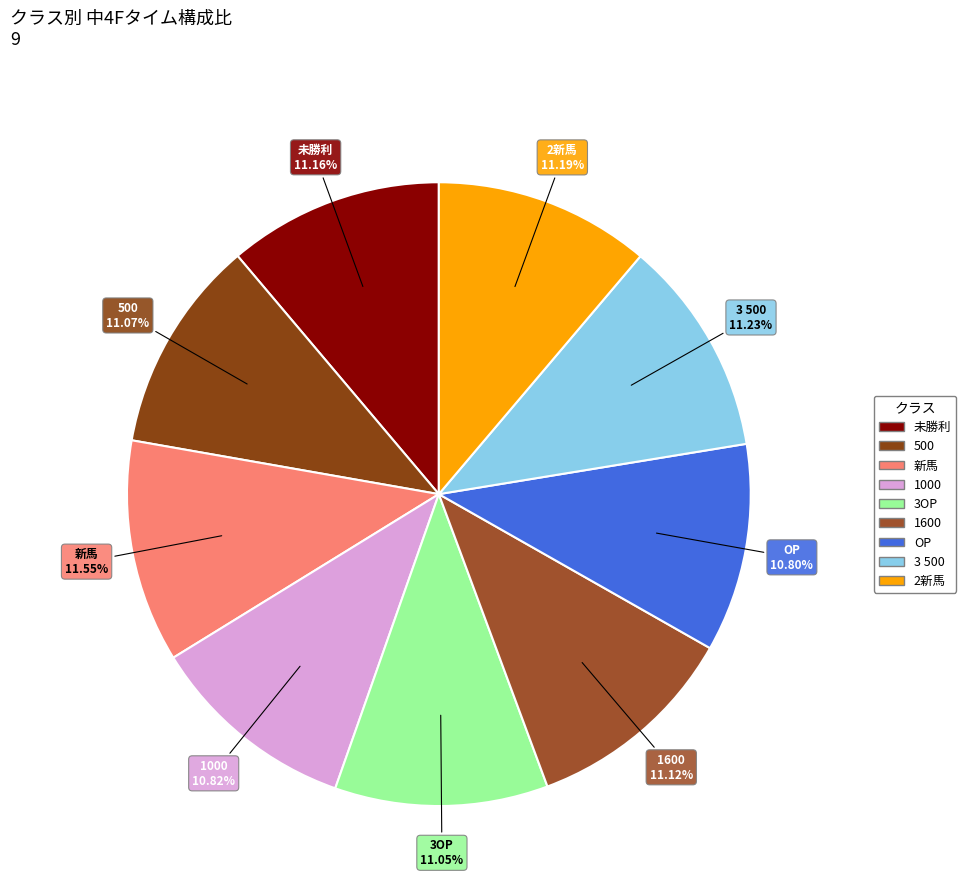

What percentage is the 未勝利 slice, to the nearest percent?

11%